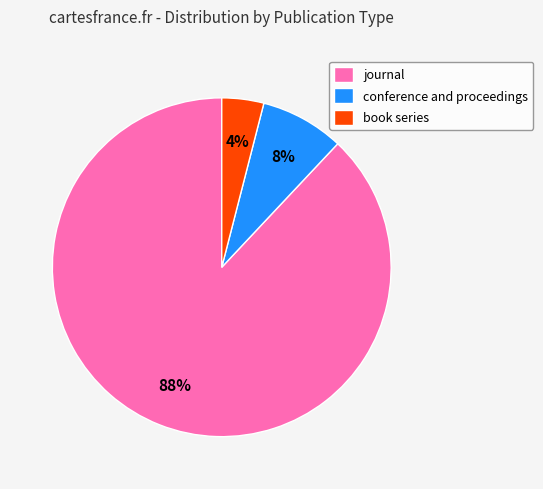

Is conference and proceedings the majority of the pie?

No